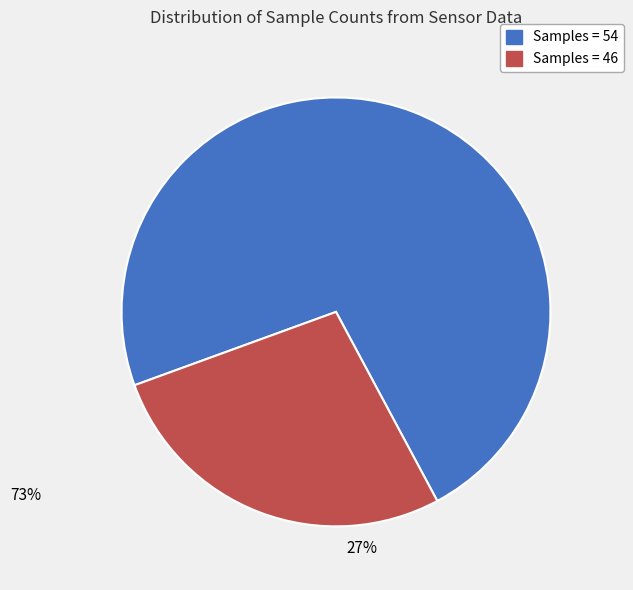

What portion of the pie excludes 54 samples?

46.0%